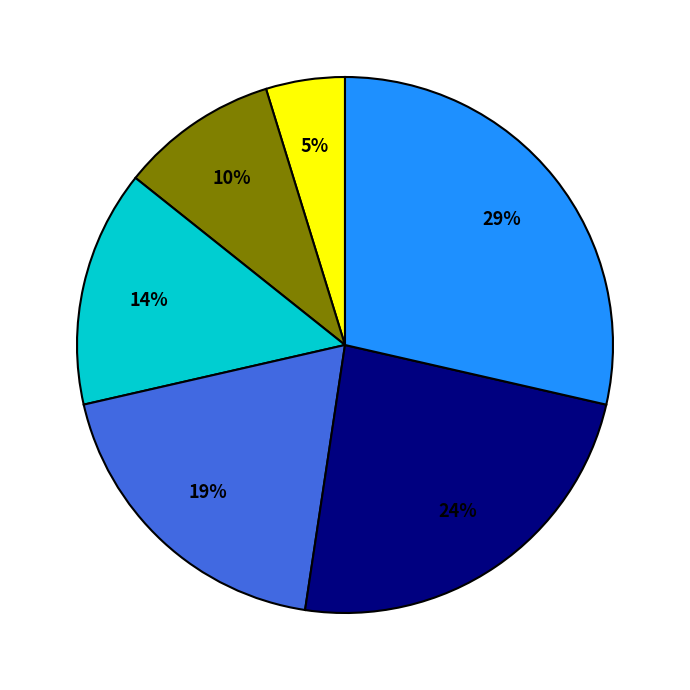

How many slices are in this pie chart?

6